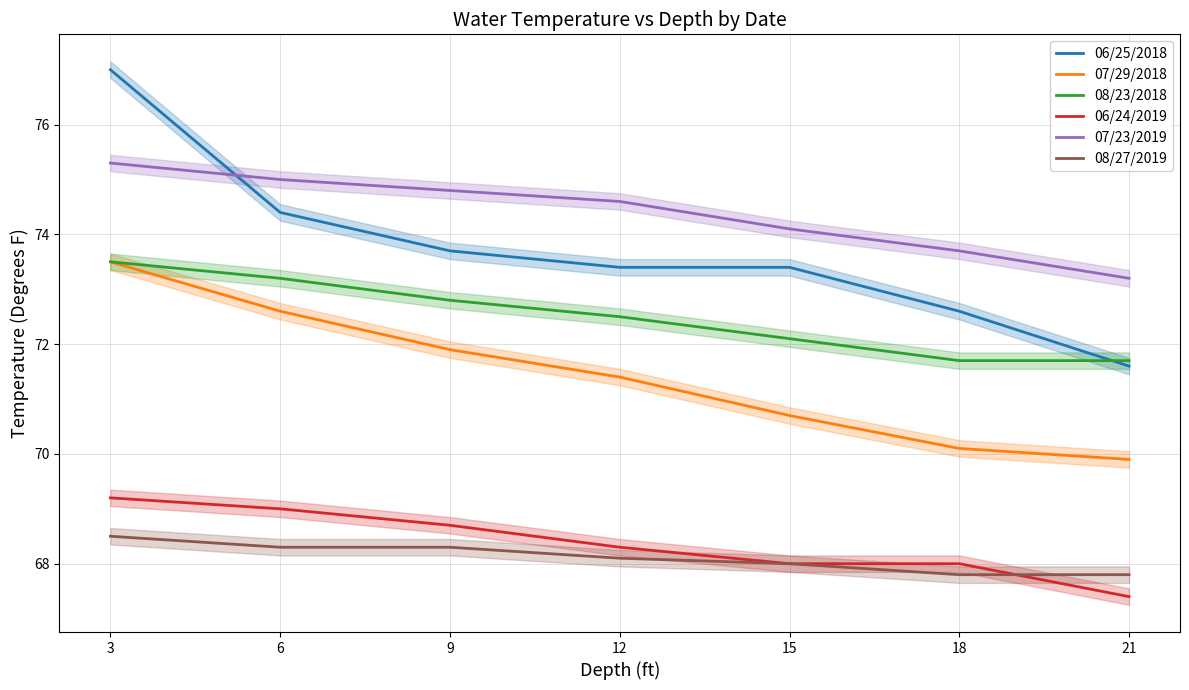

What is the total value across all series at 3?

437.0